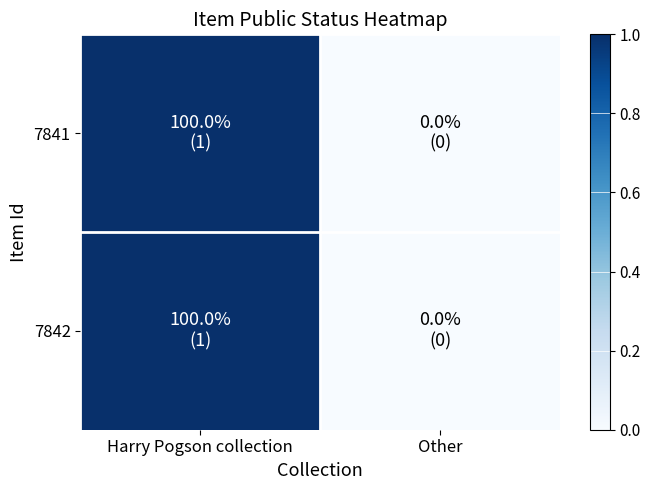

Between Harry Pogson collection and Other, which series saw the biggest shift?

7841